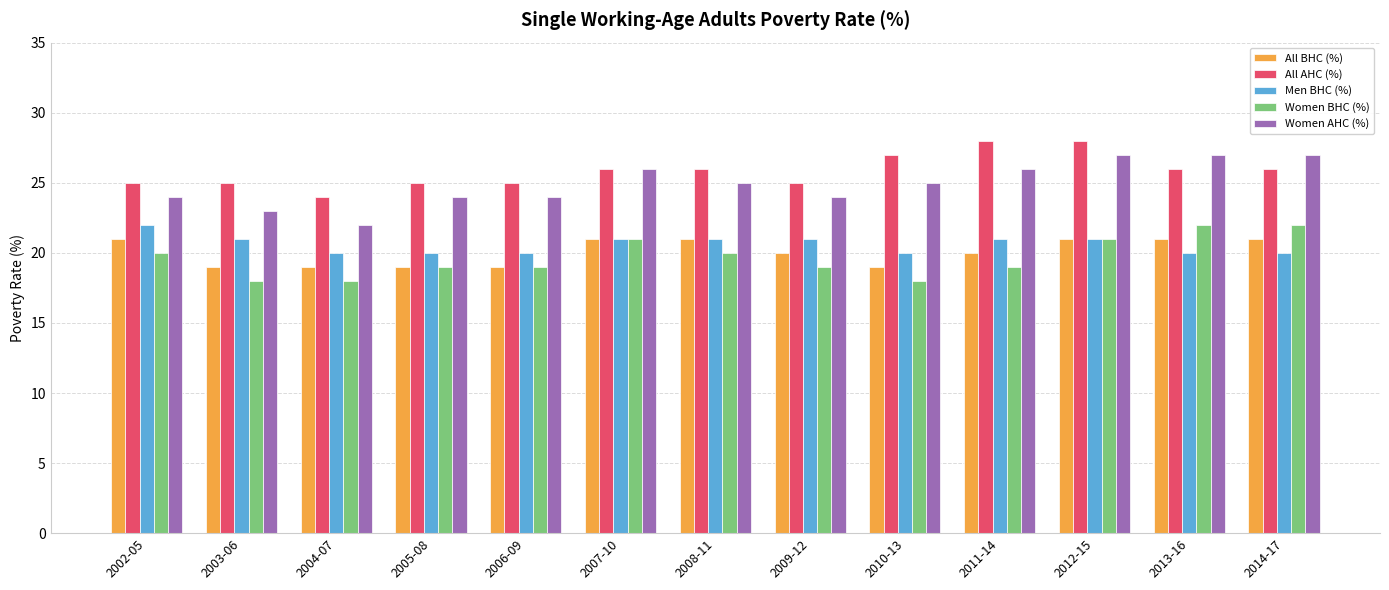

True or false: All BHC (%) has a value of 21 at 2012-15.

True